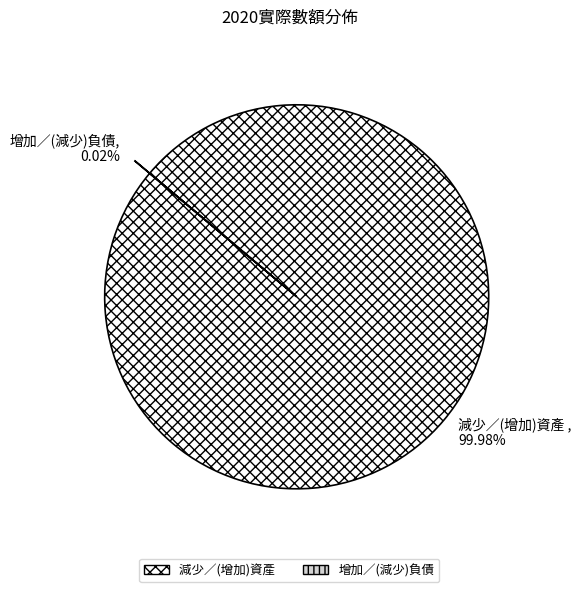

Is there any slice that represents more than half of the pie?

Yes